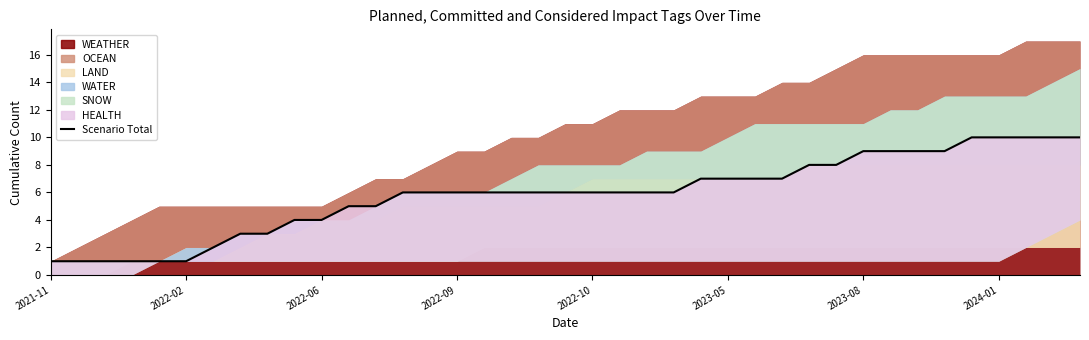

Between 21 and 34, which is larger?

34